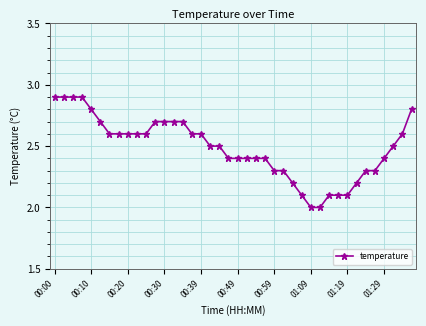

What is the sum of all values?

99.4